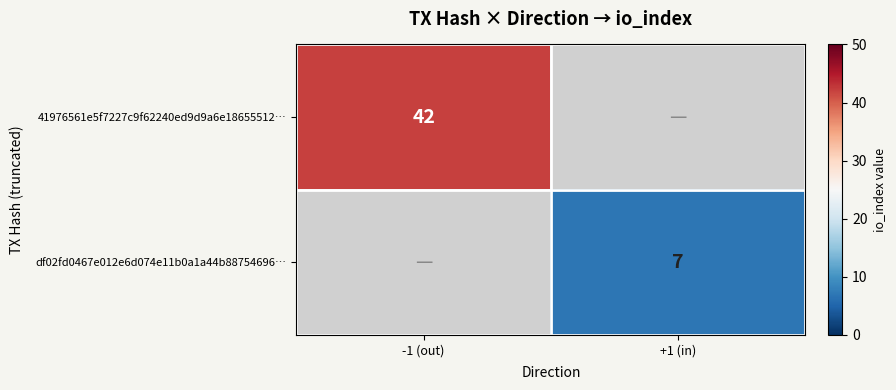

At how many categories does at least one series exceed 16?

1